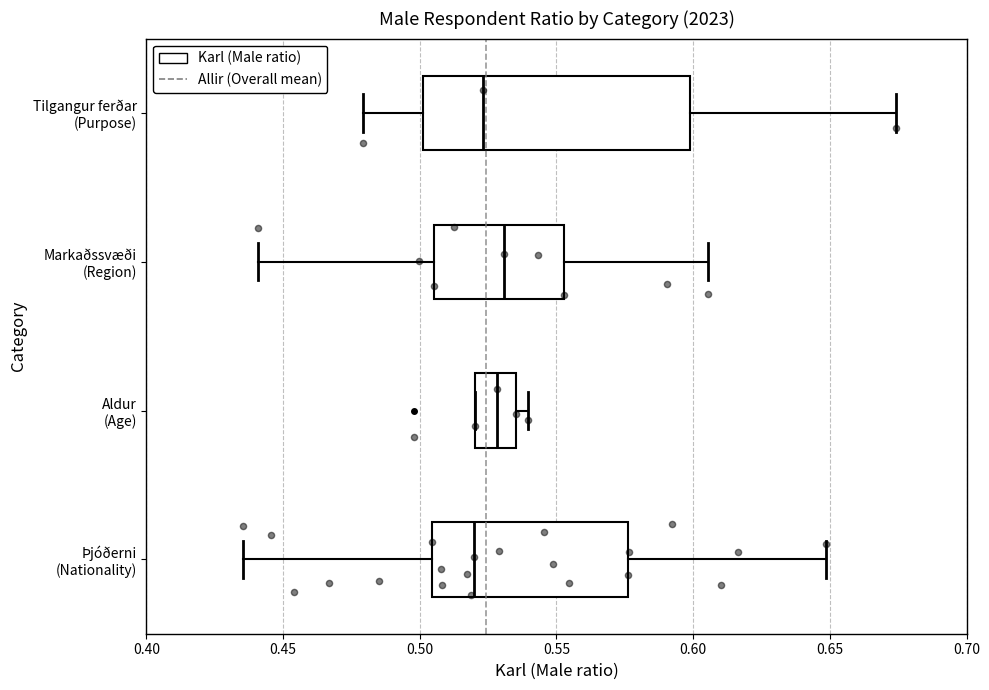

Reading bottom to top, read every box against the x-axis: the position of its median line, the range the box covers, and the ends of its whiskers. The values are not printed on the chart, so give them approximately, as read against the axis.

Þjóðerni (Nationality): median 0.520, box 0.505 to 0.575, whiskers 0.435 to 0.650
Aldur (Age): median 0.530, box 0.520 to 0.535, whiskers 0.520 to 0.540
Markaðssvæði (Region): median 0.530, box 0.505 to 0.555, whiskers 0.440 to 0.605
Tilgangur ferðar (Purpose): median 0.525, box 0.500 to 0.600, whiskers 0.480 to 0.675